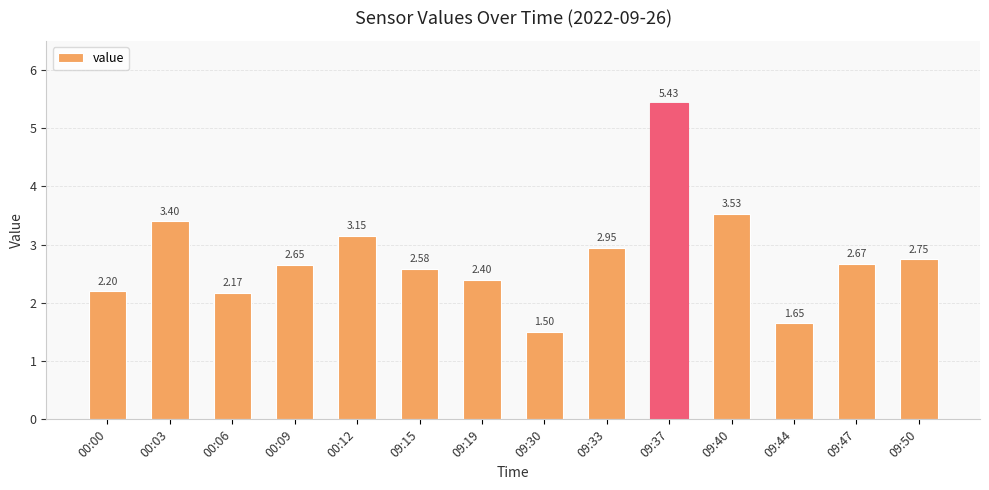

What is the difference between the second highest and minimum values?

2.0